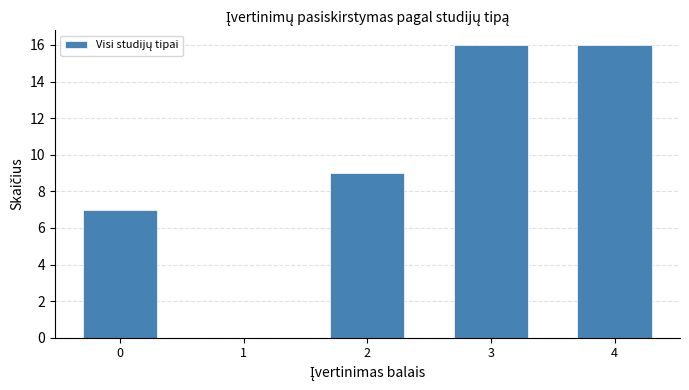

Between 4 and 1, which is larger?

4